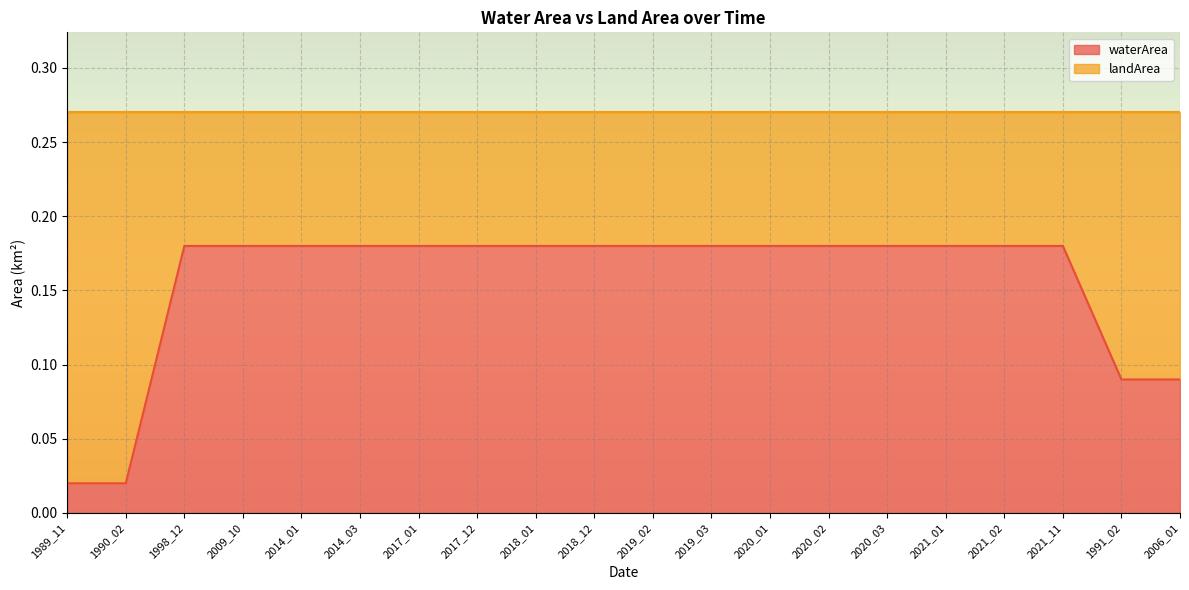

Which label corresponds to the largest value in the chart?

1998_12